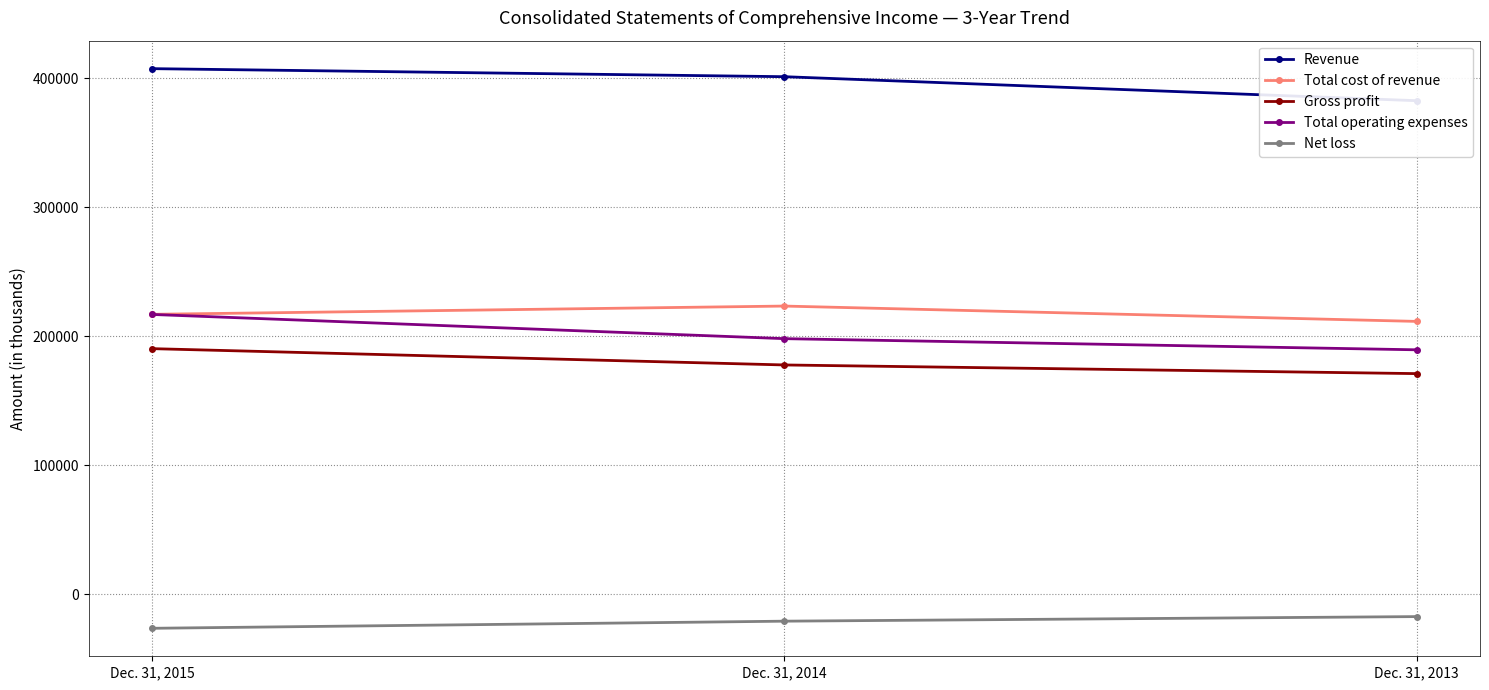

What is the value of the Net loss point at the 1st from the left?

-26333